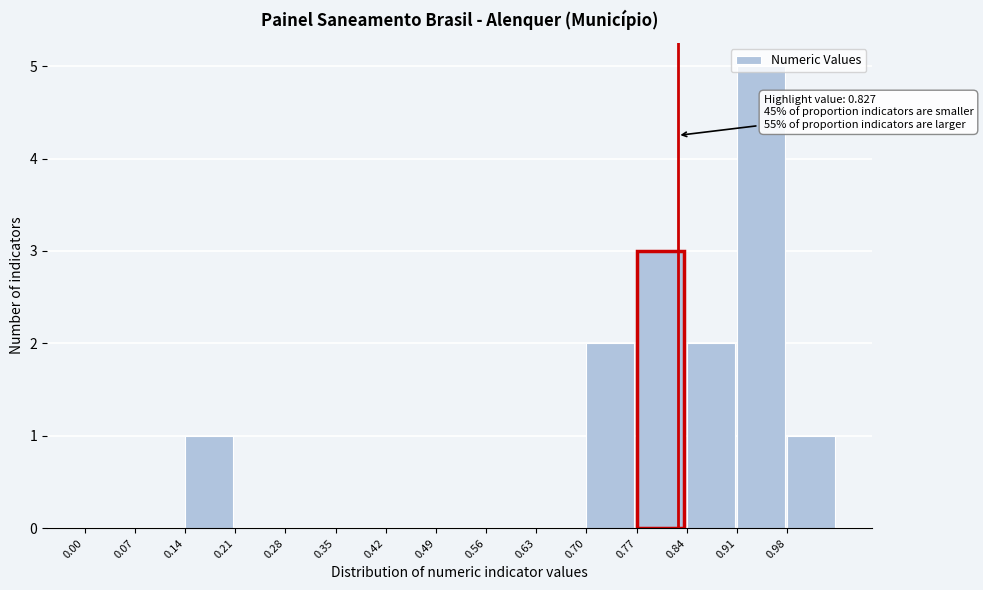

Over which range of the x-axis is the bar tallest?

0.91 to 0.98